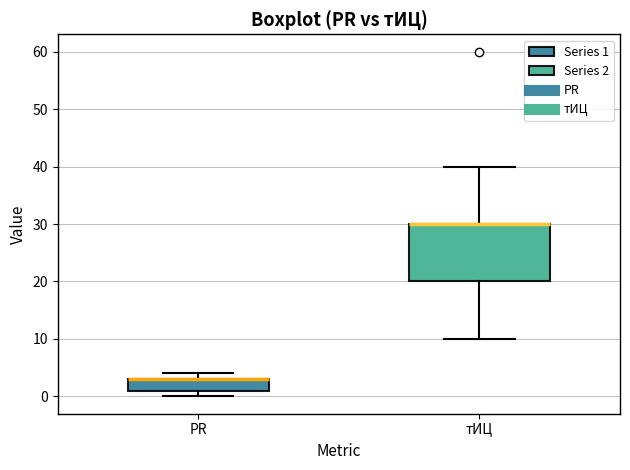

Where is the upper edge of the box for PR on the y-axis? The values are not printed on the chart, so give them approximately, as read against the axis.

3